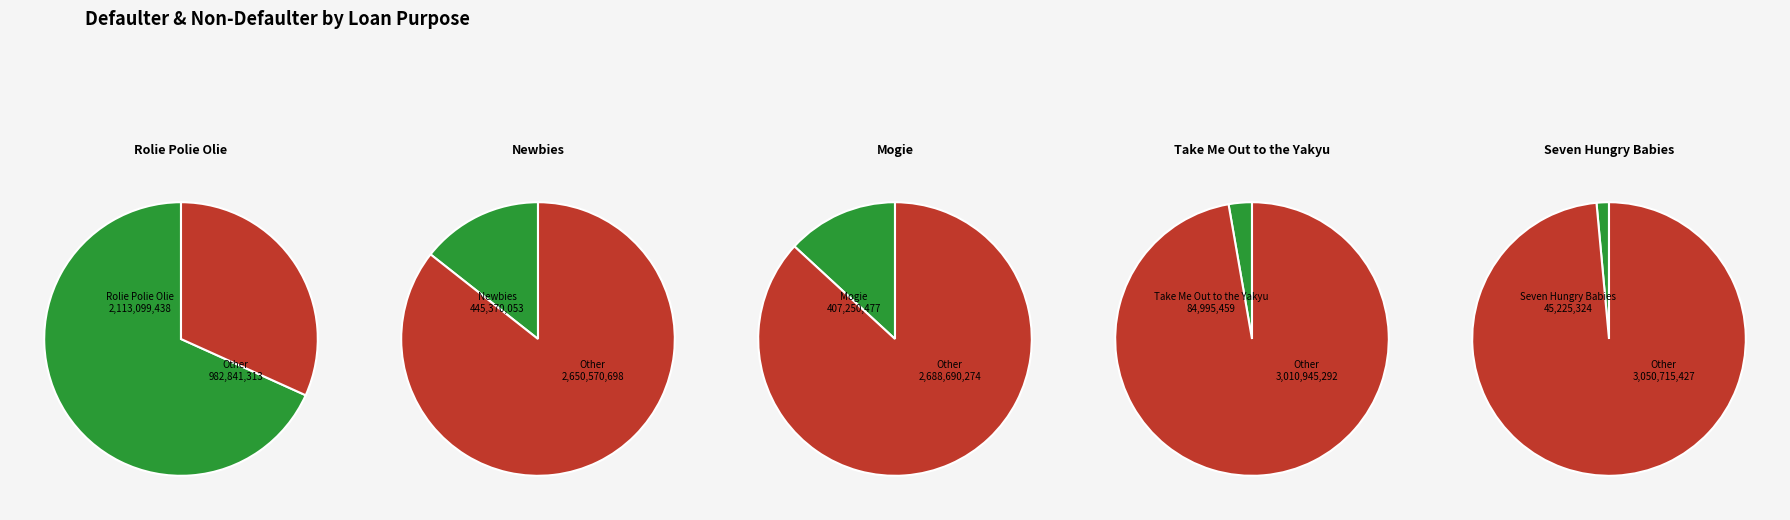

Rank the categories by value from lowest to highest.

Seven Hungry Babies, Take Me Out to the Yakyu, Mogie, Newbies, Rolie Polie Olie